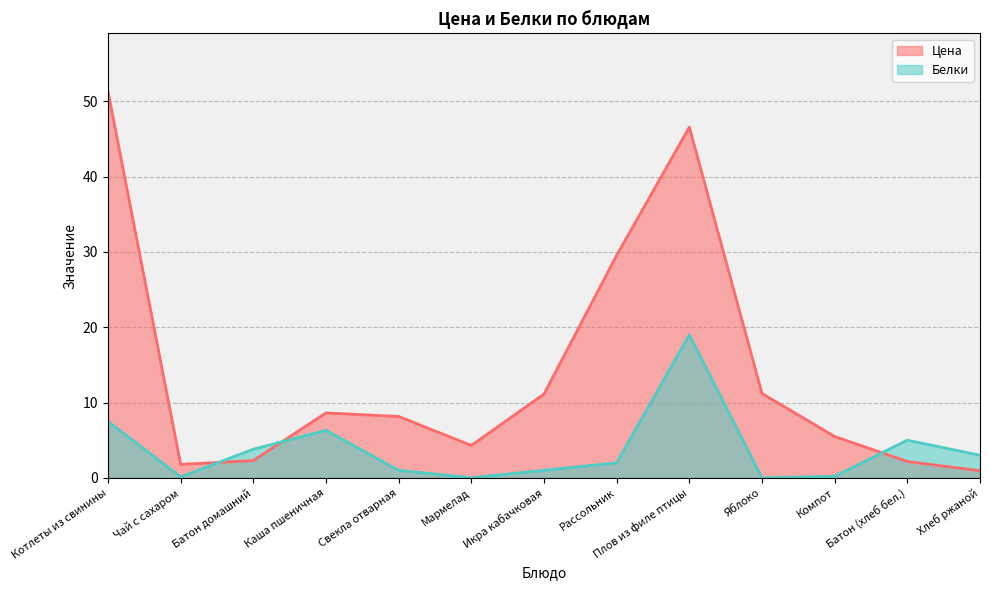

Where do Белки and Цена first cross each other?

Чай с сахаром and Батон домашний